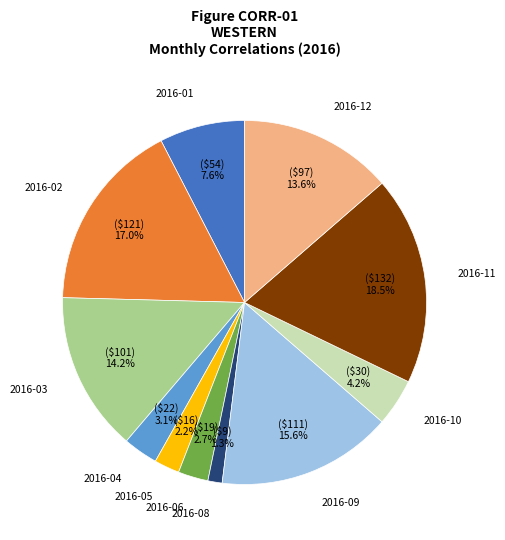

The 2016-08 slice represents 1% of the pie. True or false?

True